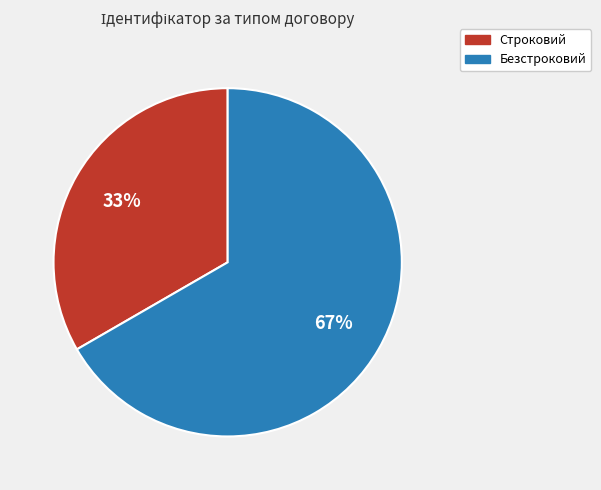

Does Безстроковий account for over 50% of the chart?

Yes